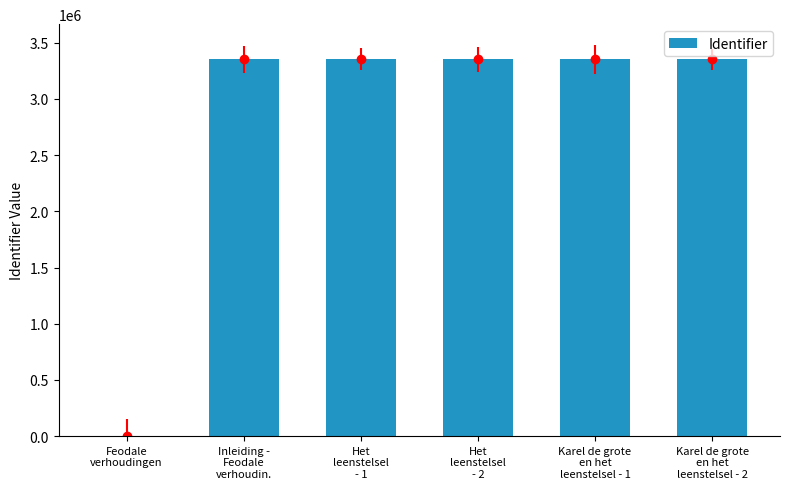

What is the difference between the maximum and second lowest values?

15